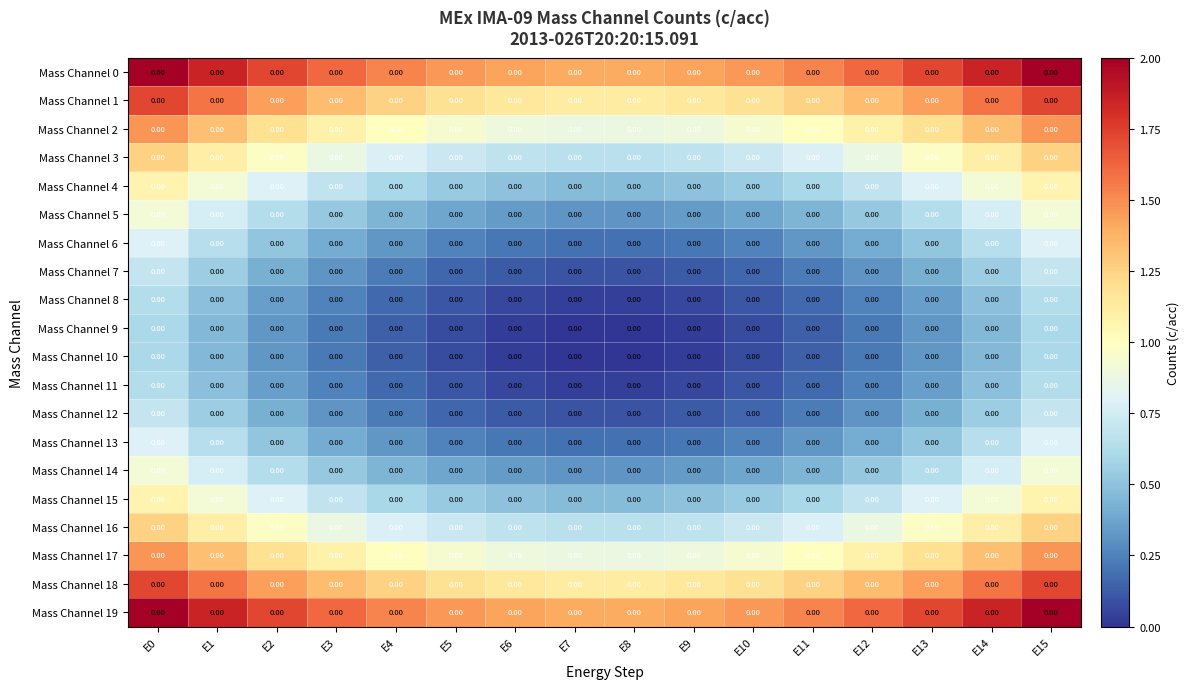

Rank the categories by Mass Channel 7 value from lowest to highest.

E7, E8, E6, E9, E10, E5, E11, E4, E3, E12, E2, E13, E1, E14, E0, E15